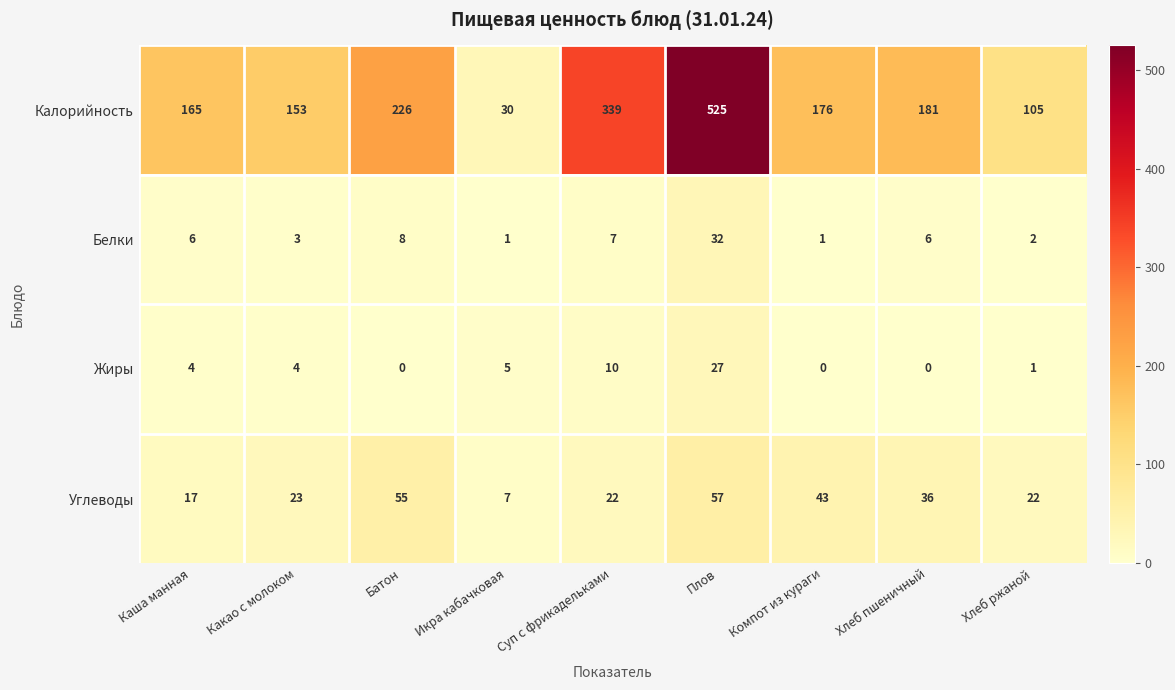

Is it true that Жиры equals -9 at Батон?

False